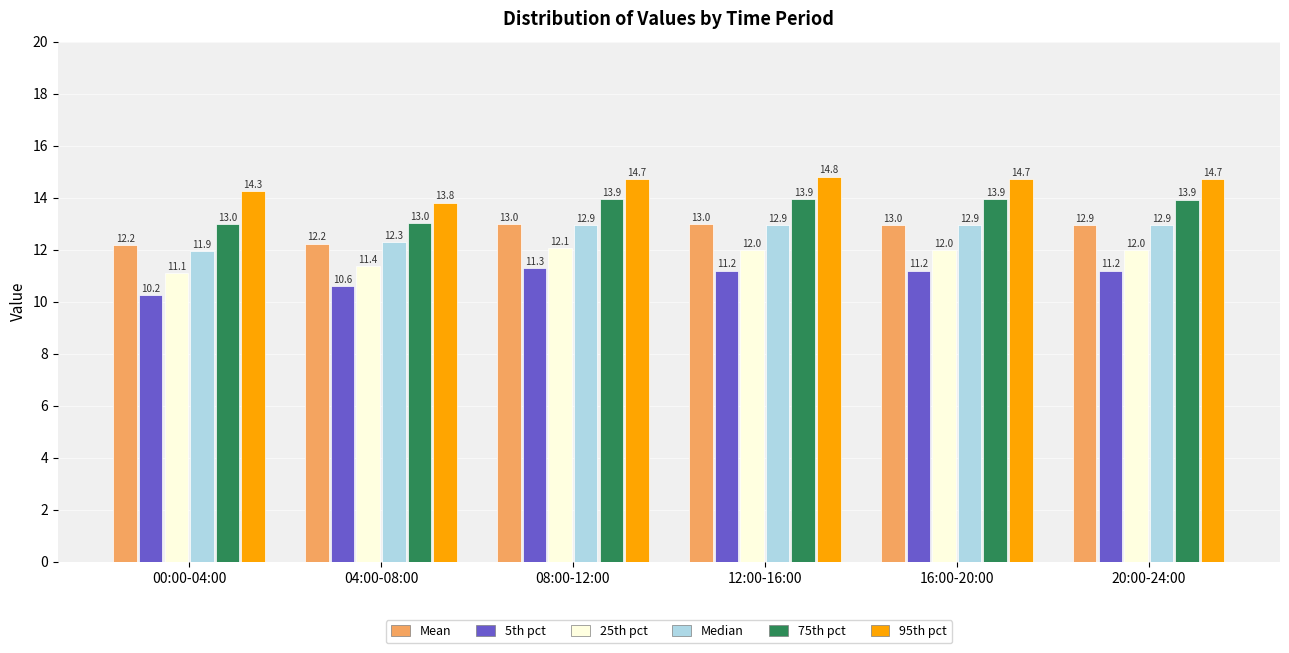

At how many categories does at least one series exceed 14?

5